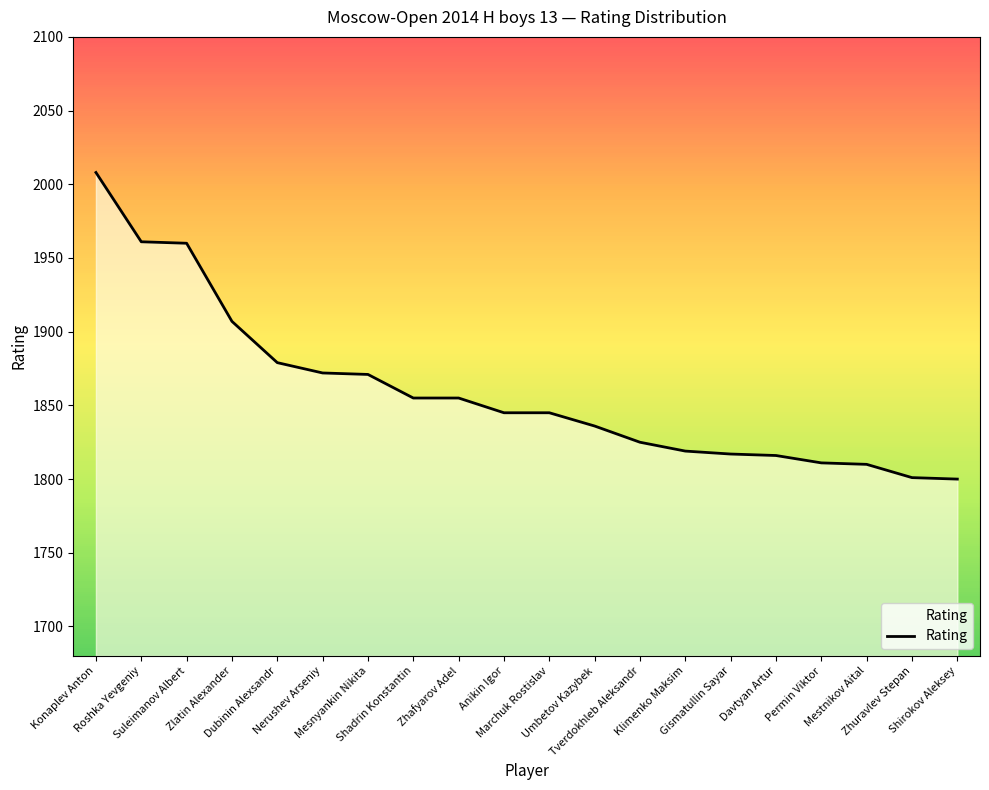

Read the value at Zlatin Alexander.

1907